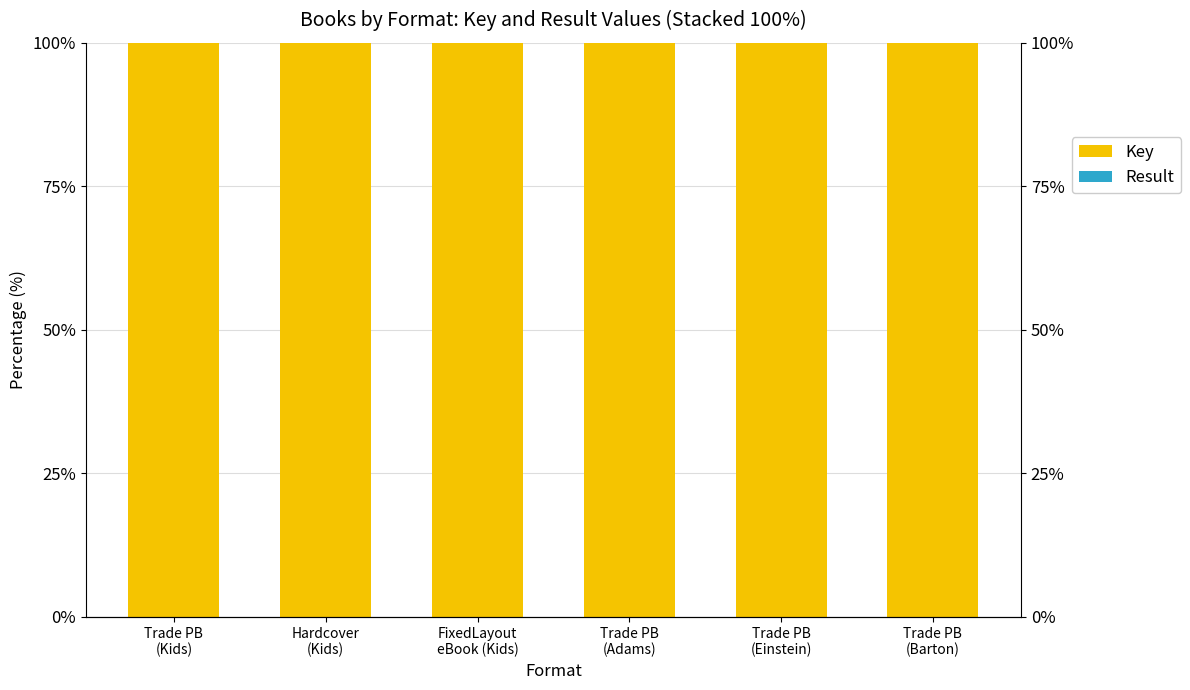

Between Trade PB
(Kids) and FixedLayout
eBook (Kids), which is larger?

FixedLayout
eBook (Kids)